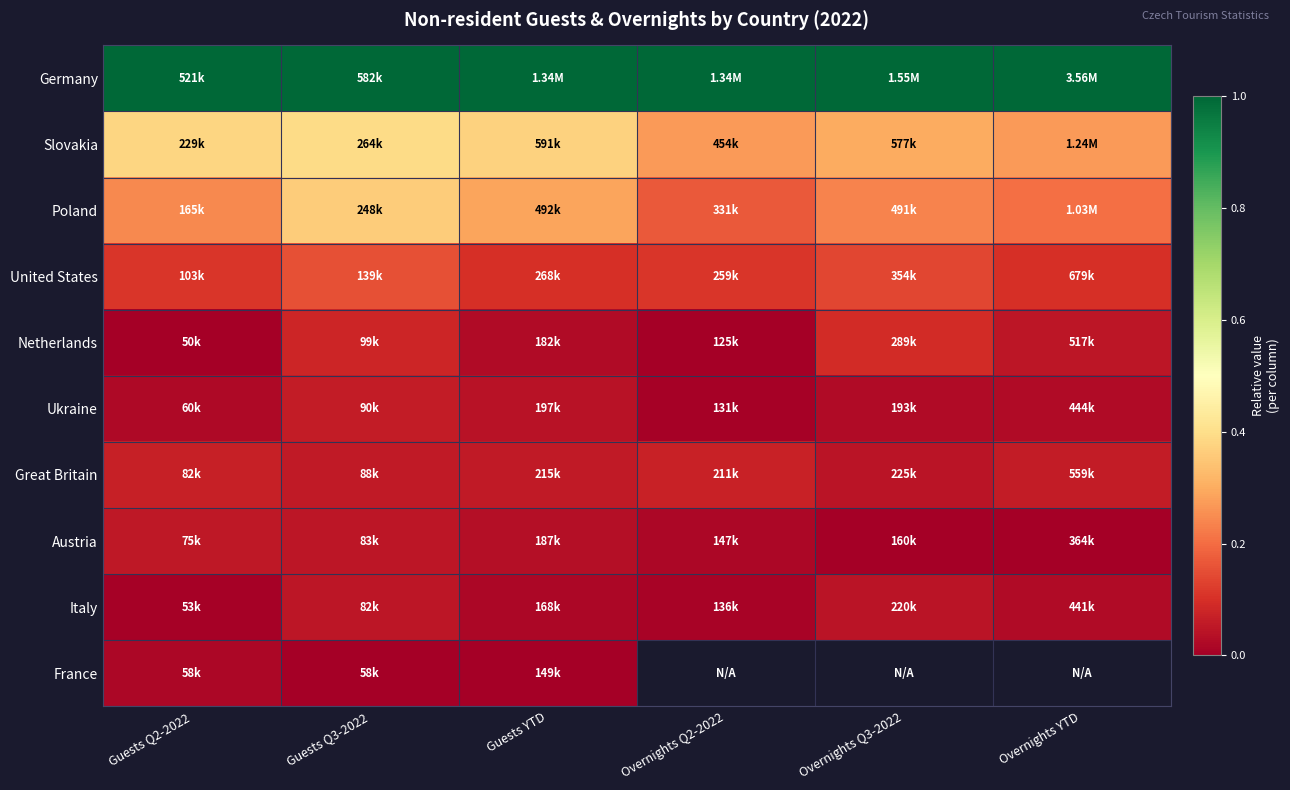

At which category does the chart reach its peak across all series?

Overnights YTD